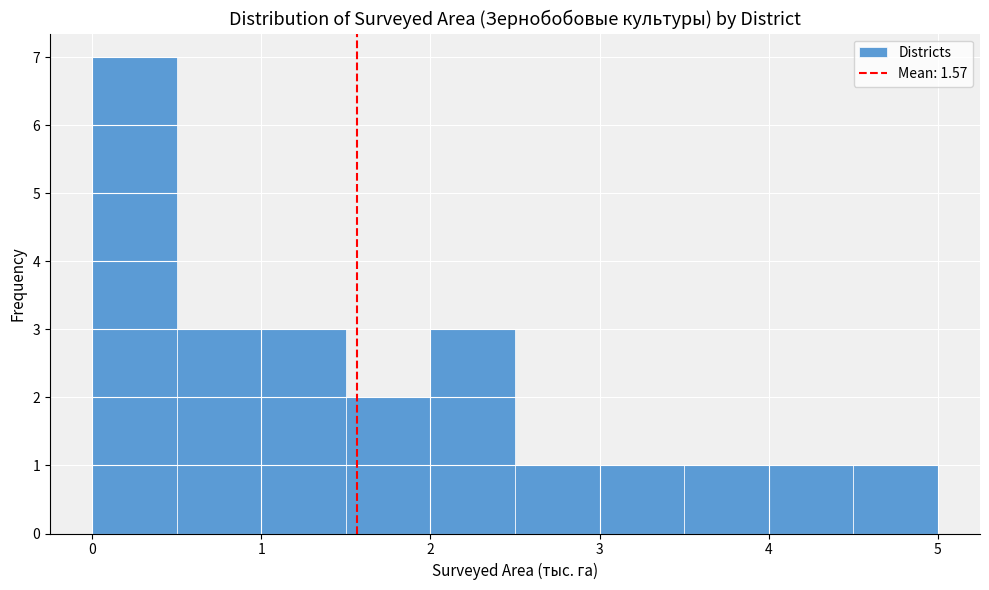

Which range on the x-axis has the tallest bar?

0.0 to 0.5